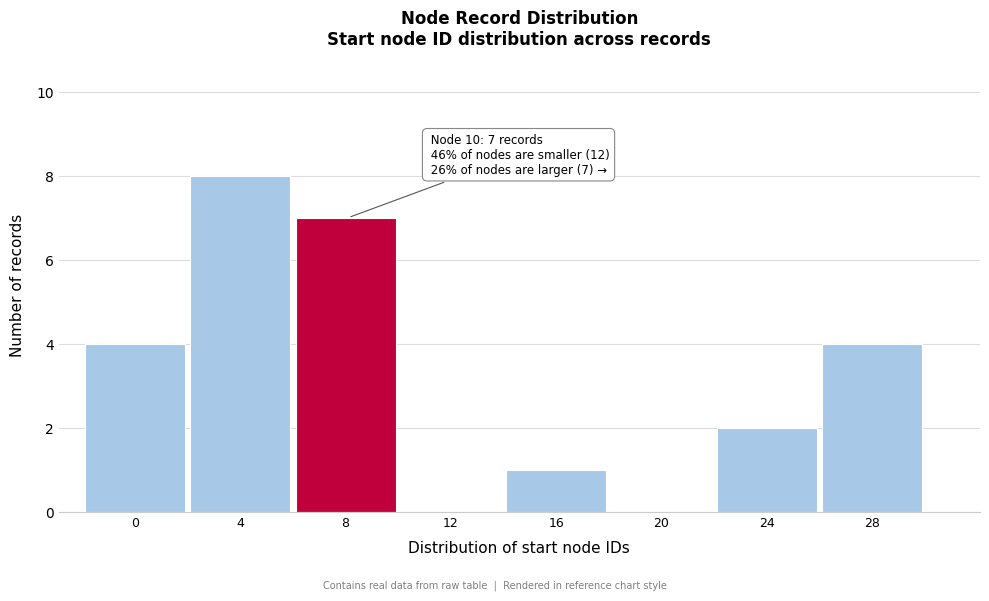

Reading right to left, transcribe all the data shown in this chart.

28=4	24=2	20=0	16=1	12=0	8=7	4=8	0=4